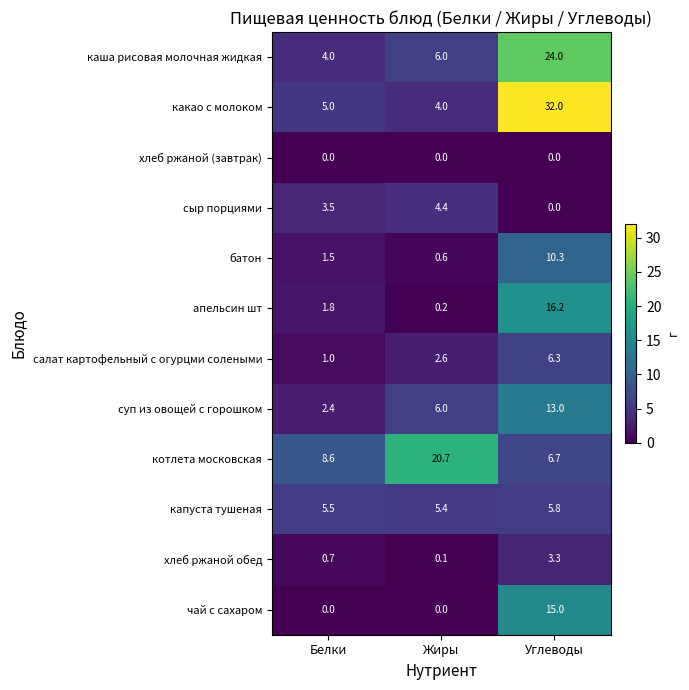

Read the хлеб ржаной обед value at Белки.

0.7